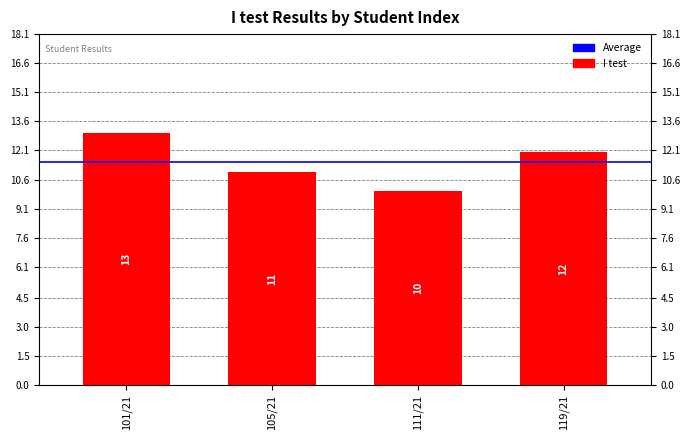

The chart shows a value of 11 at 105/21. True or false?

True